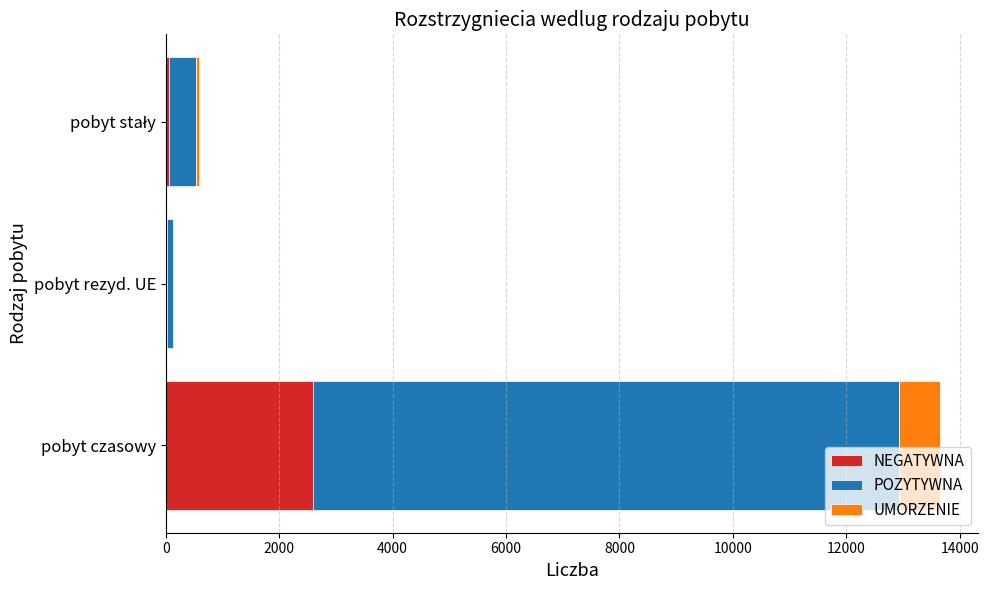

Is it true that NEGATYWNA equals 3482 at pobyt czasowy?

False